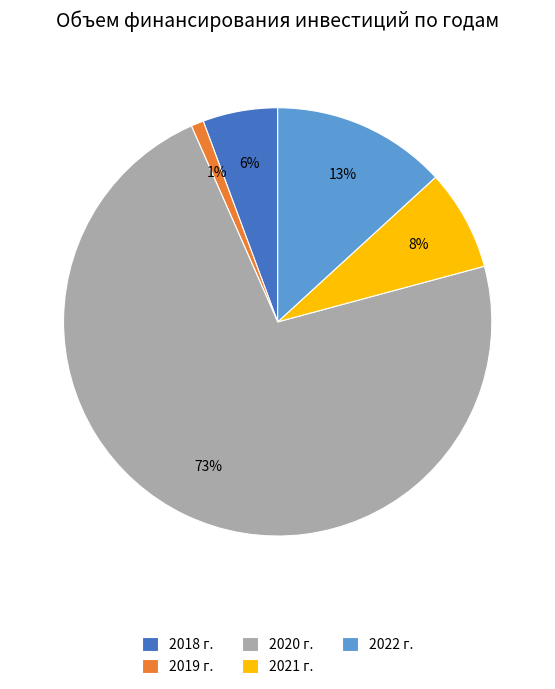

Does 2020 г. account for over 50% of the chart?

Yes